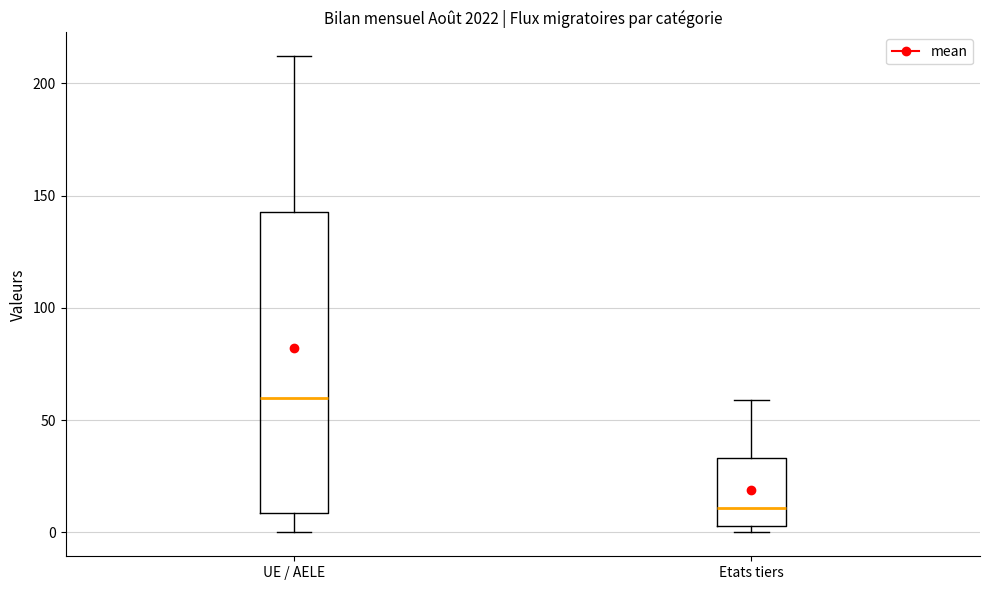

Reading left to right, transcribe this box plot: for each box, give where its median line is, the range the box spans, and where its two whiskers end, as read against the y-axis. The values are not printed on the chart, so give them approximately, as read against the axis.

UE / AELE: median 60, box 10 to 145, whiskers 0 to 210
Etats tiers: median 10, box 5 to 35, whiskers 0 to 60